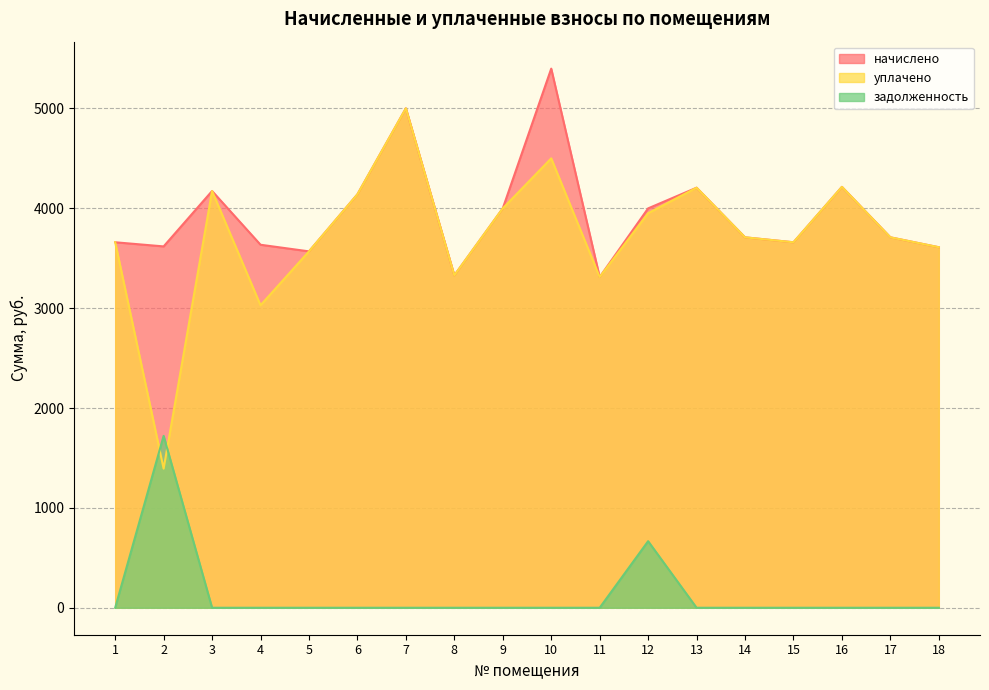

Is the value of задолженность at 13 greater than the value of начислено at 3?

No